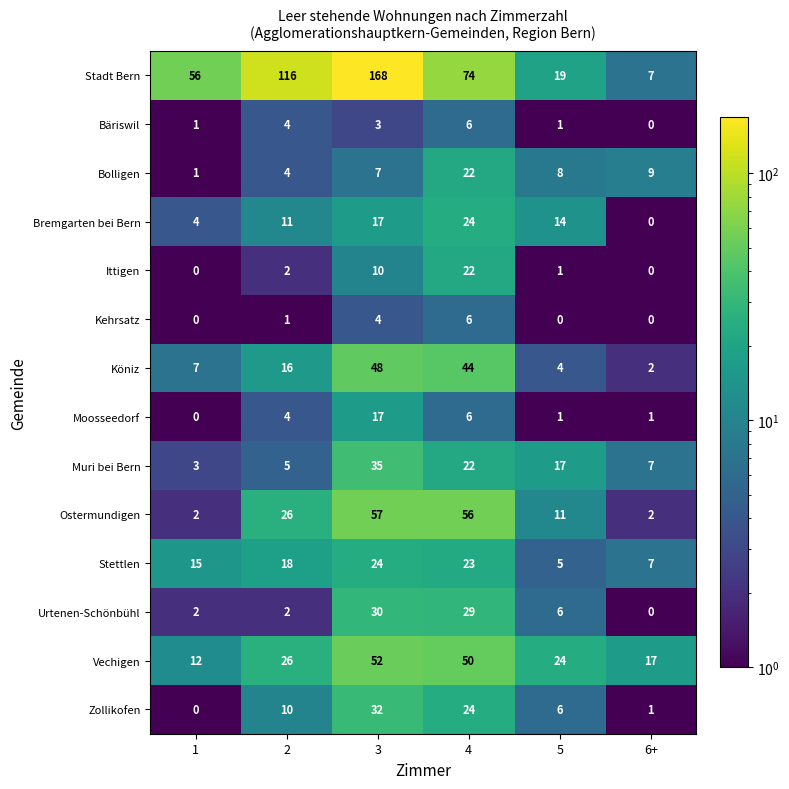

What is the smallest value displayed?

0